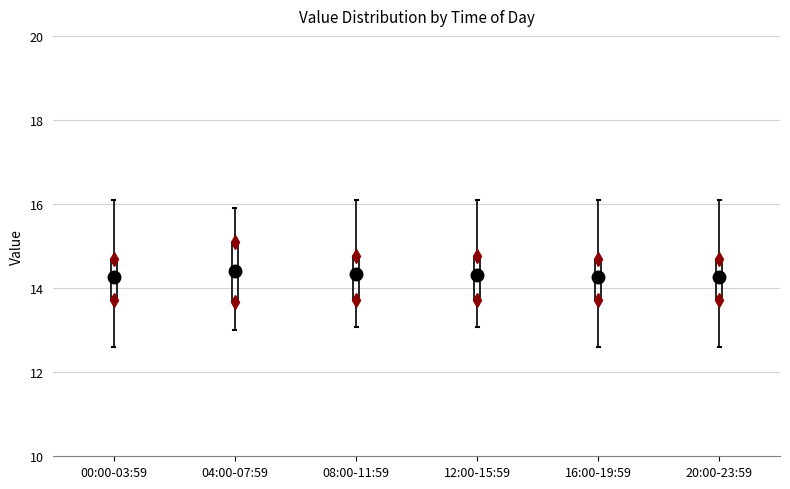

Comparing the boxes themselves (not the whiskers), which one is the tallest?

04:00-07:59